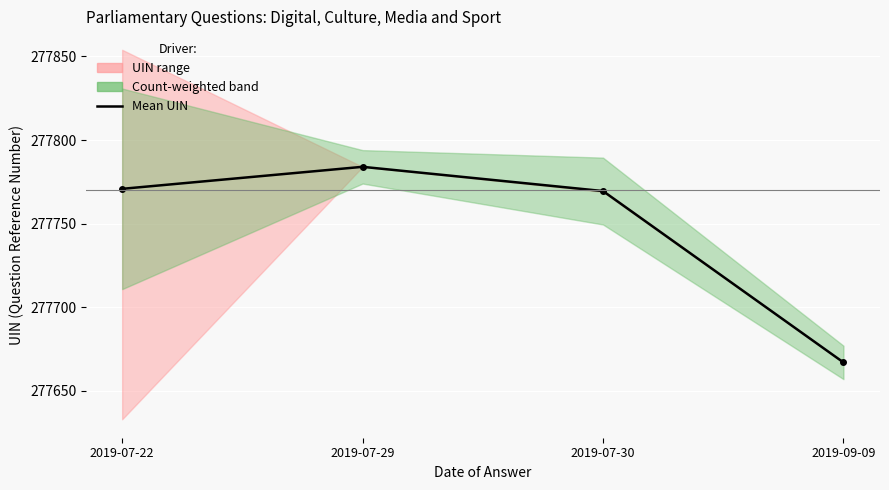

Reading left to right, what are all the values shown in this chart?

2019-07-22=277770.8	2019-07-29=277784.0	2019-07-30=277769.5	2019-09-09=277667.0